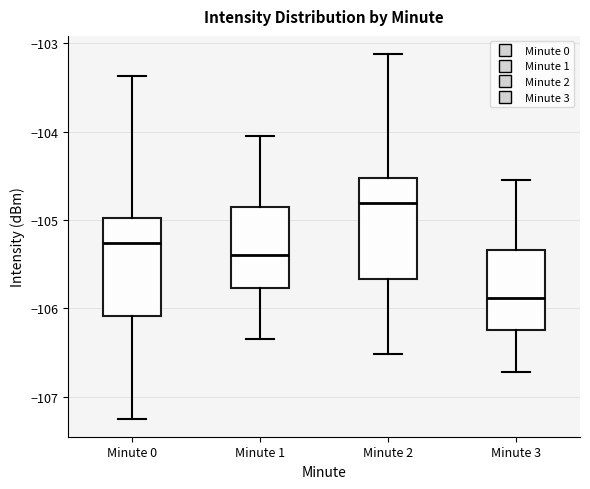

Where does the lower whisker of the box for Minute 0 end on the y-axis? The values are not printed on the chart, so give them approximately, as read against the axis.

-107.2